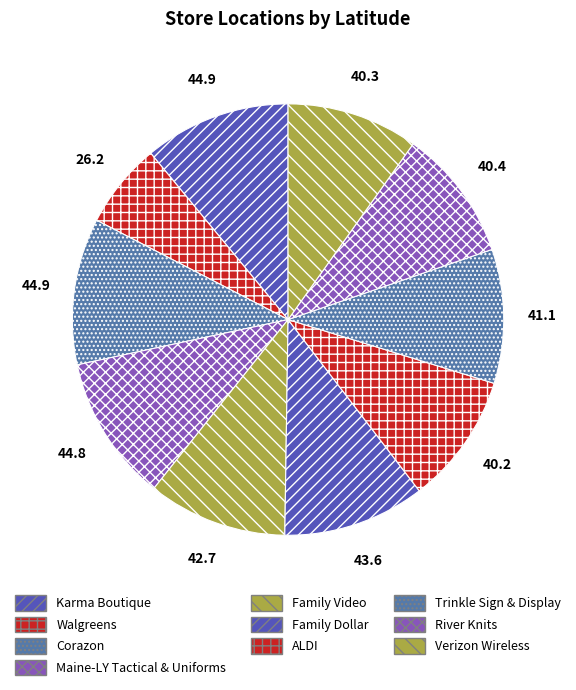

Does Trinkle Sign & Display represent more than half of the total?

No